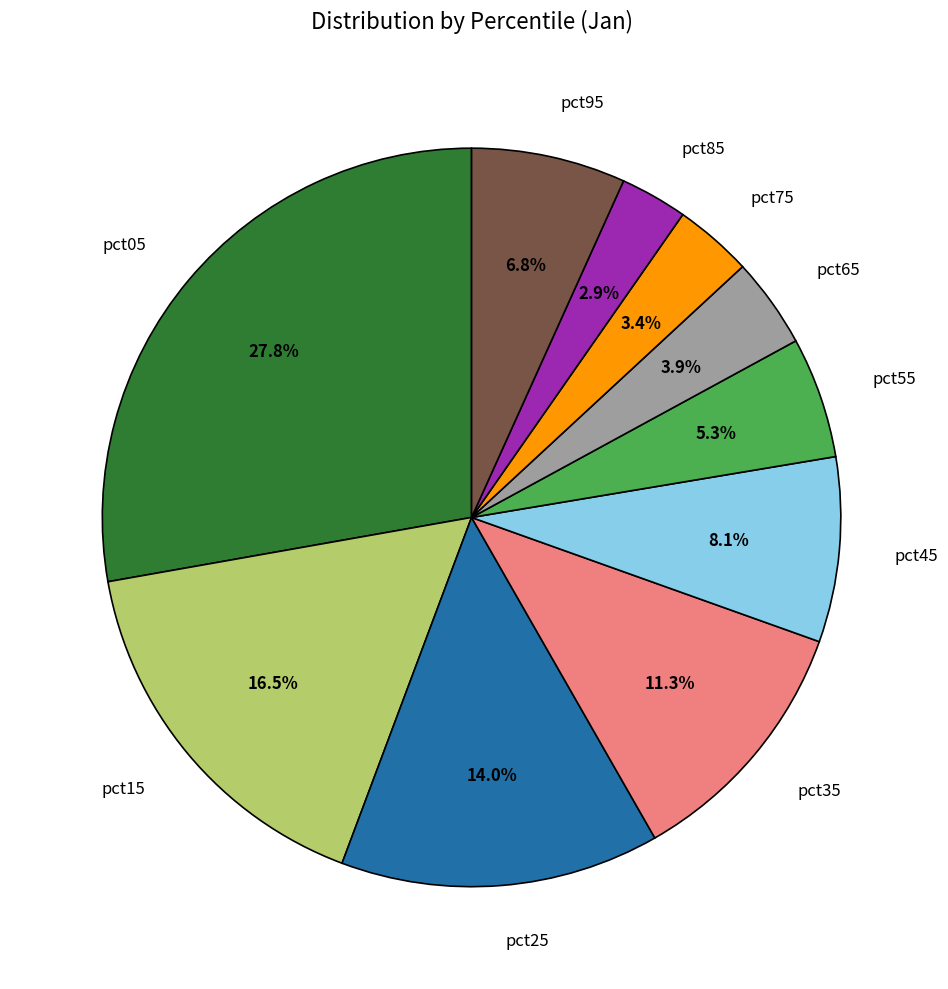

Count the number of slices in the pie.

10